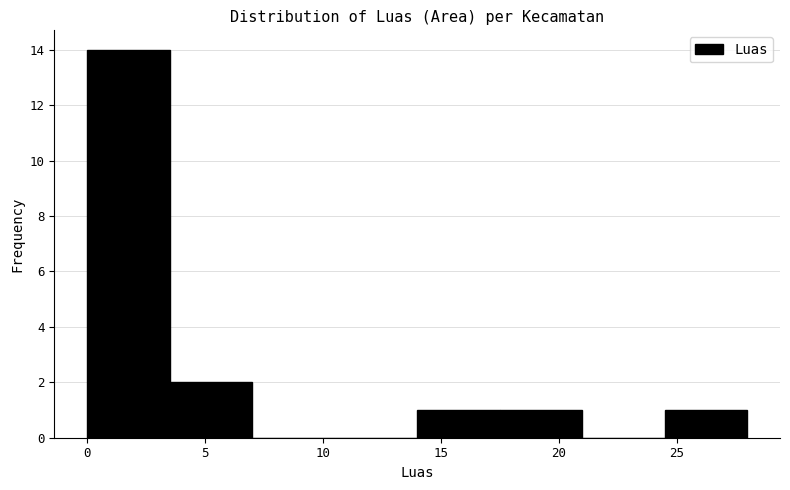

Over which range of the x-axis is the bar tallest?

0.0 to 3.5